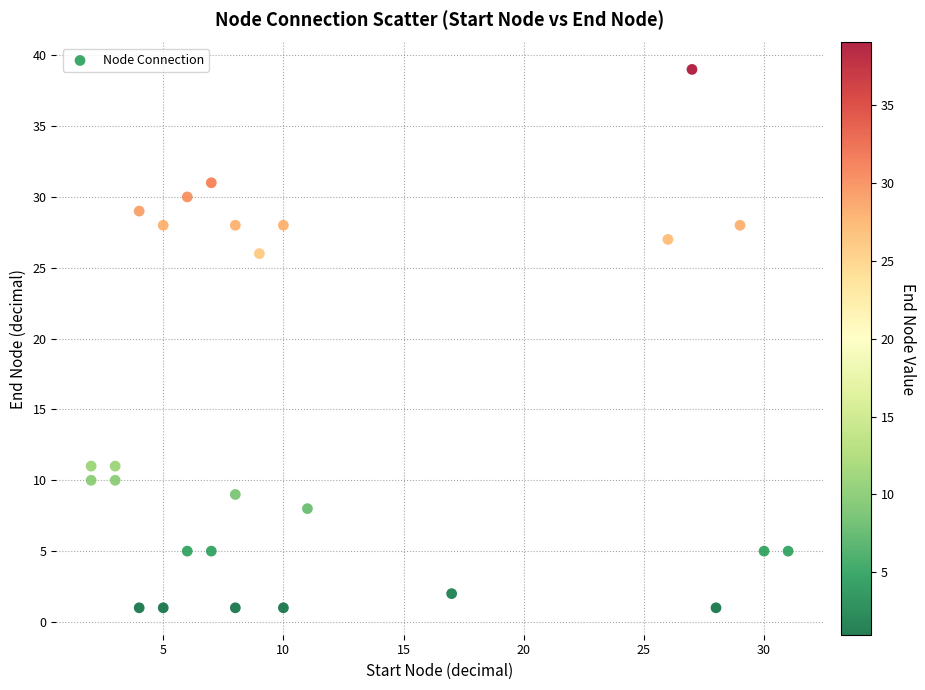

What Y value in the scatter plot is closest to 20?

26